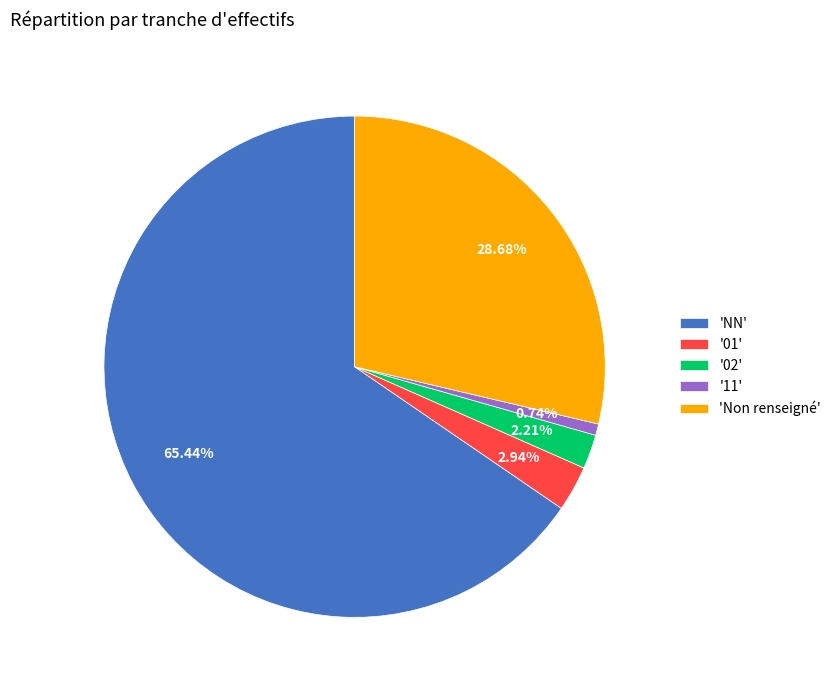

What is the majority slice?

'NN'